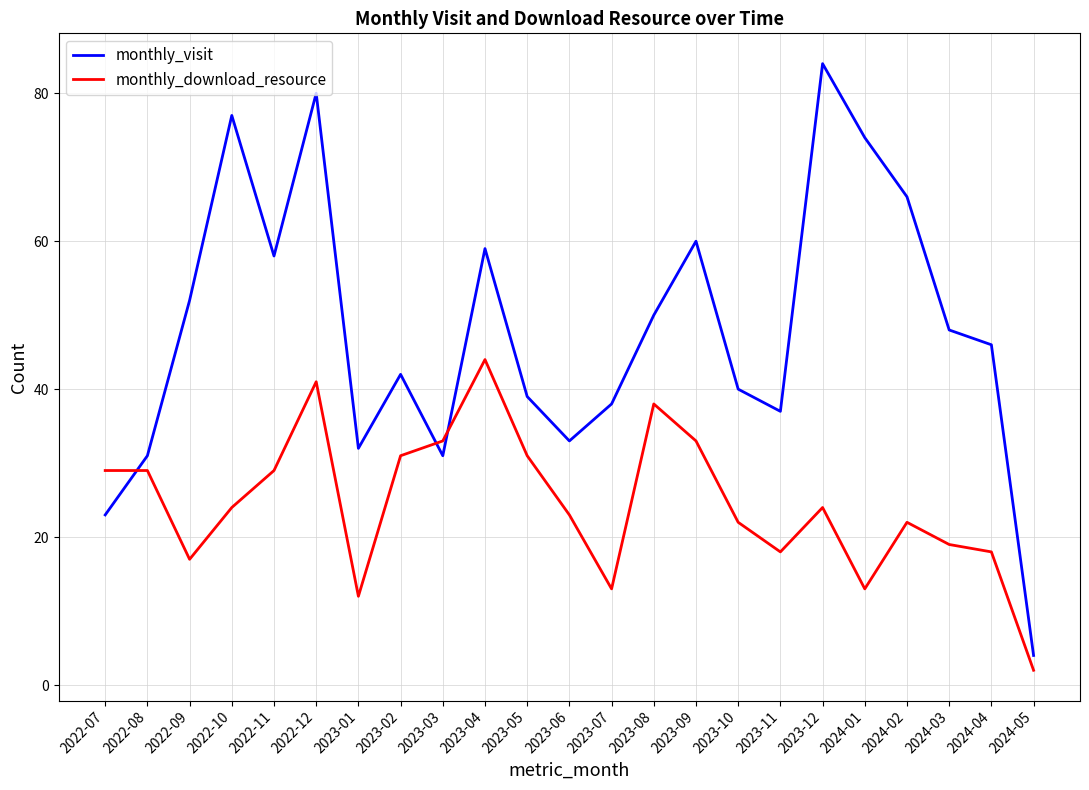

The value of monthly_visit at 2023-01 is 32. True or false?

True